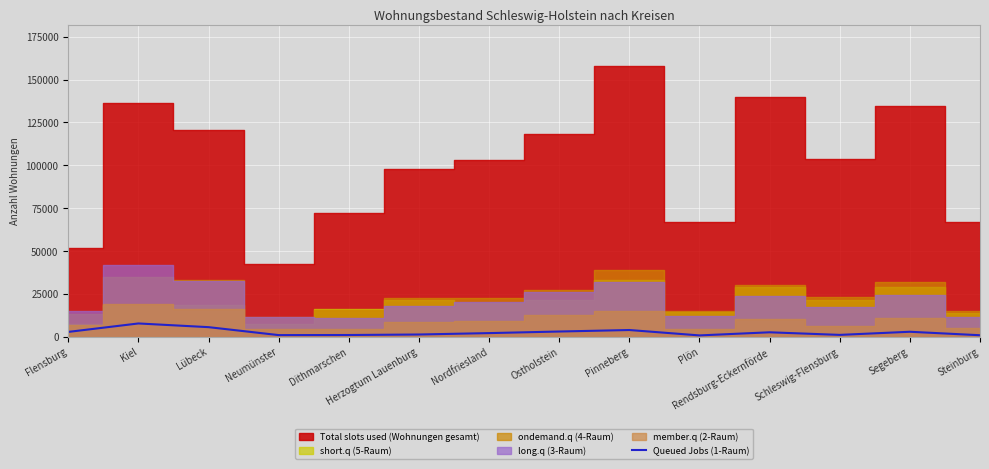

What is the value of the 6th point from the left?

1334